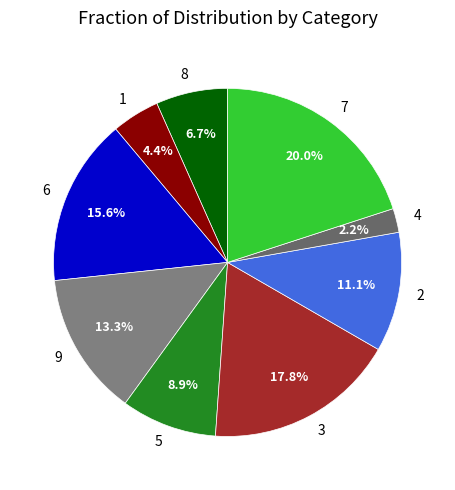

Is there a majority slice in this chart?

No